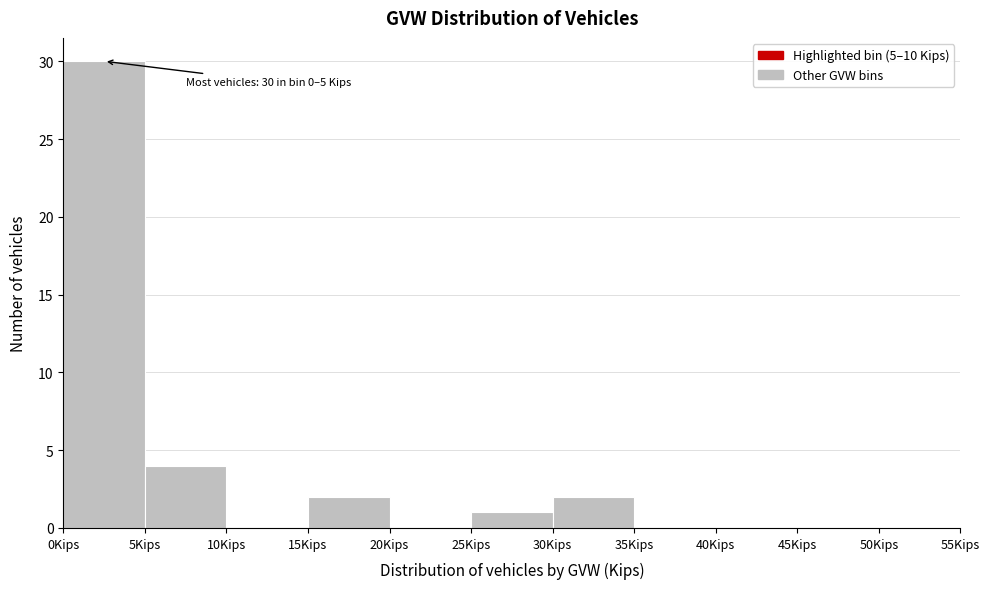

Which range on the x-axis has the tallest bar?

0 to 5